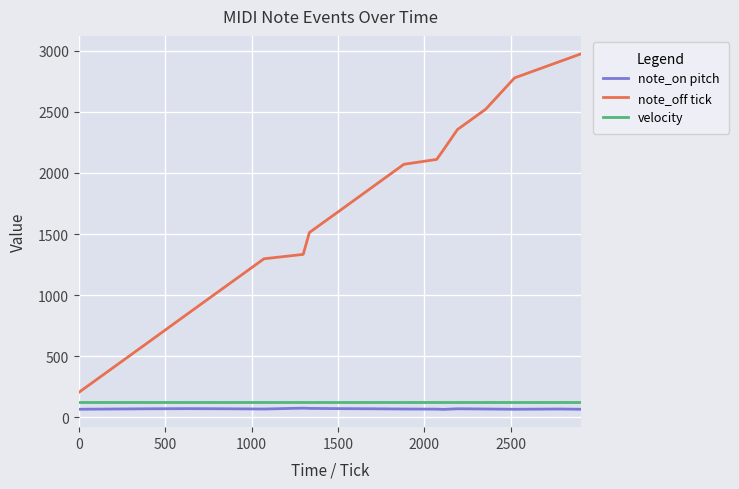

What are all the series names shown in the legend?

note_on pitch, note_off tick, velocity